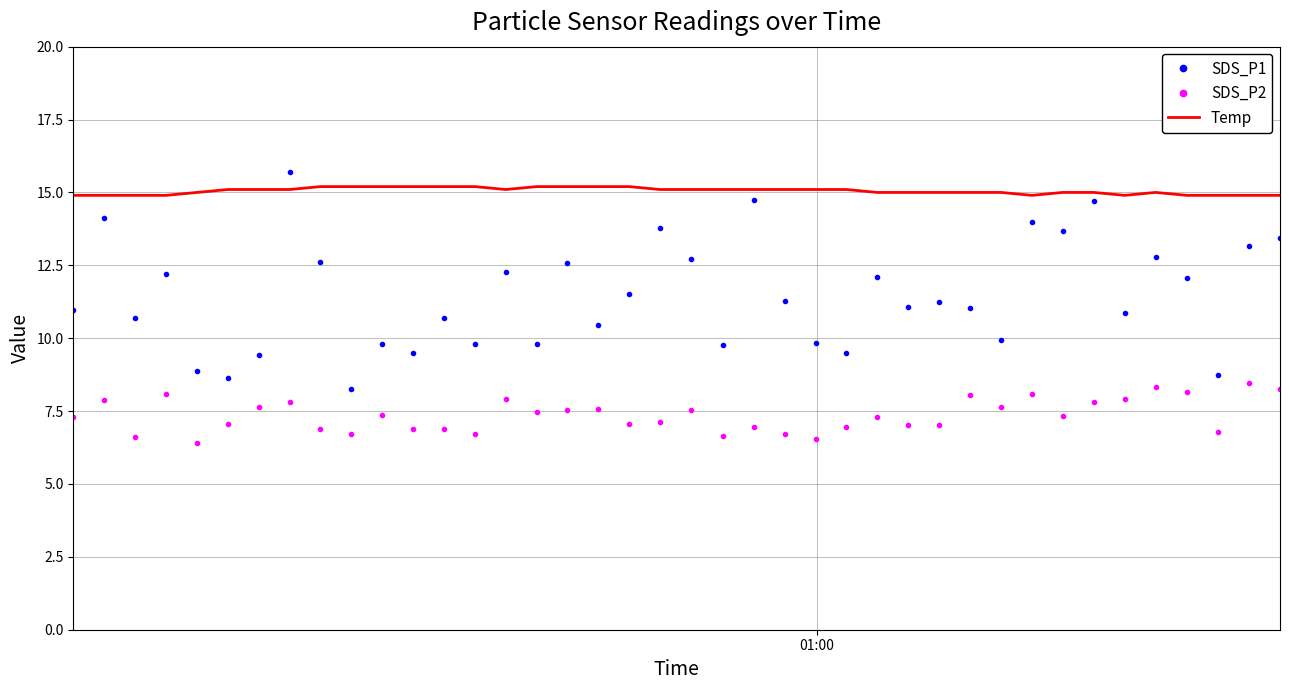

True or false: SDS_P2 and Temp intersect in this chart.

False